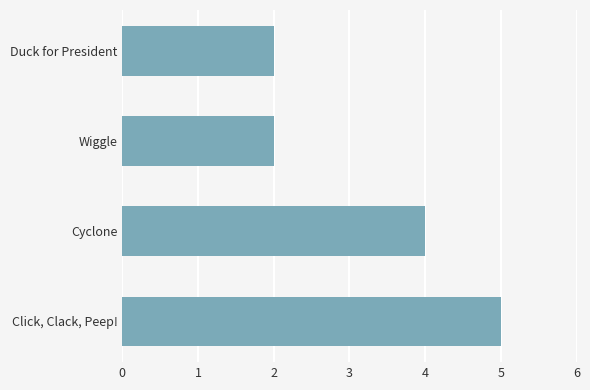

Reading top to bottom, extract all data points from this chart.

2	2	4	5